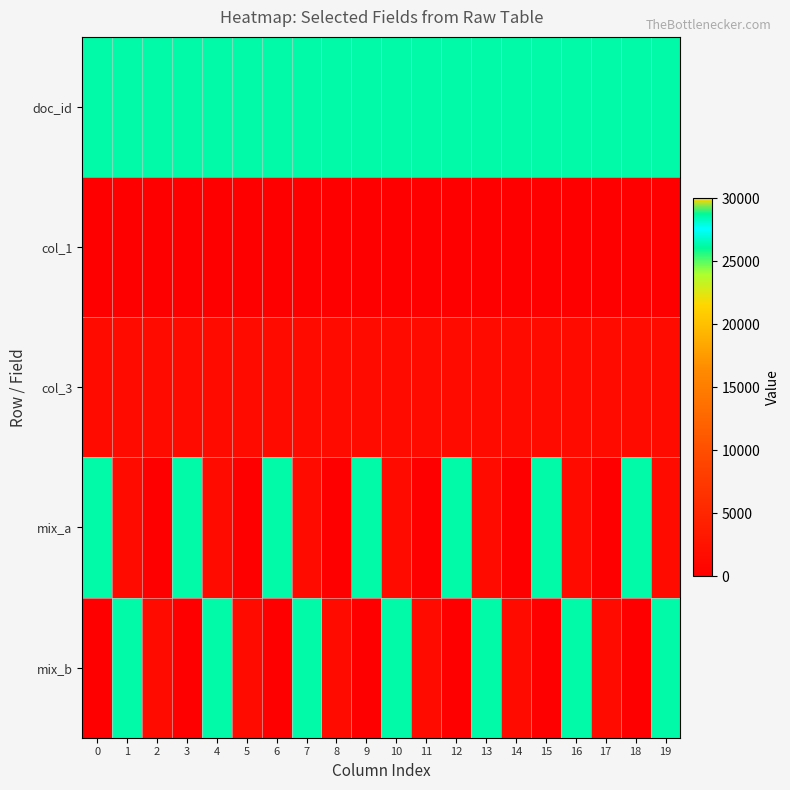

At 12, list the series in order from smallest to largest.

col_1, mix_b, col_3, doc_id, mix_a